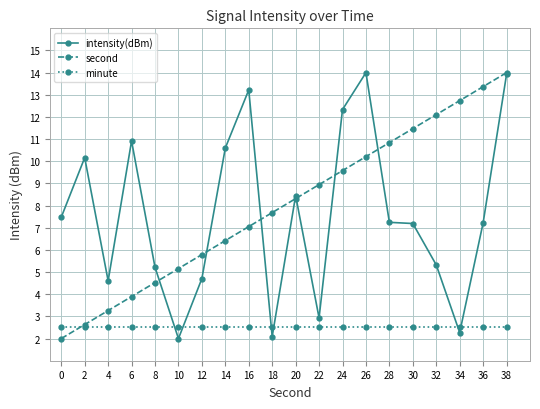

What is the approximate value of minute at 6?

2.5